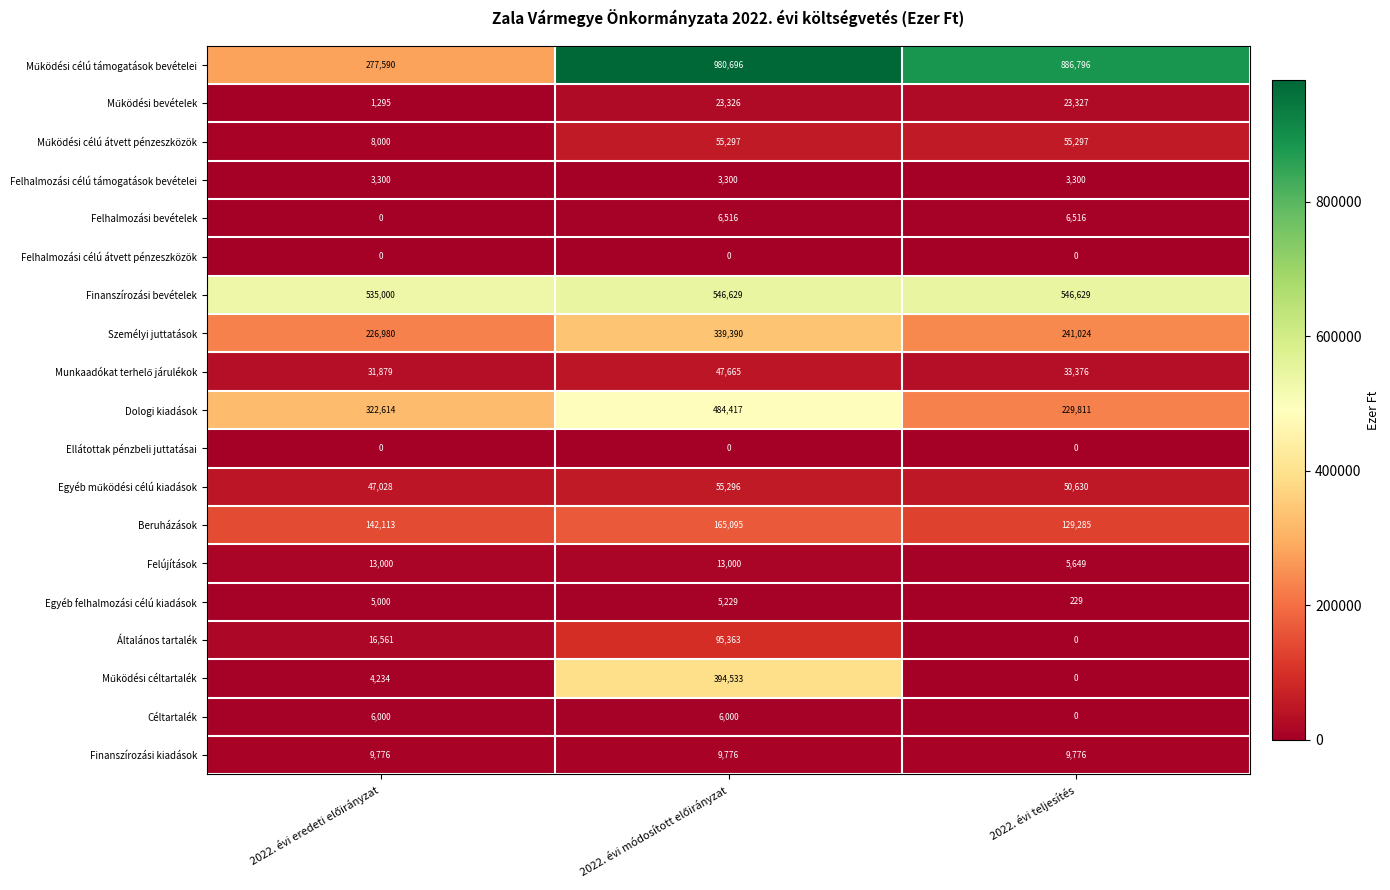

What is the sum of all Beruházások values?

436493